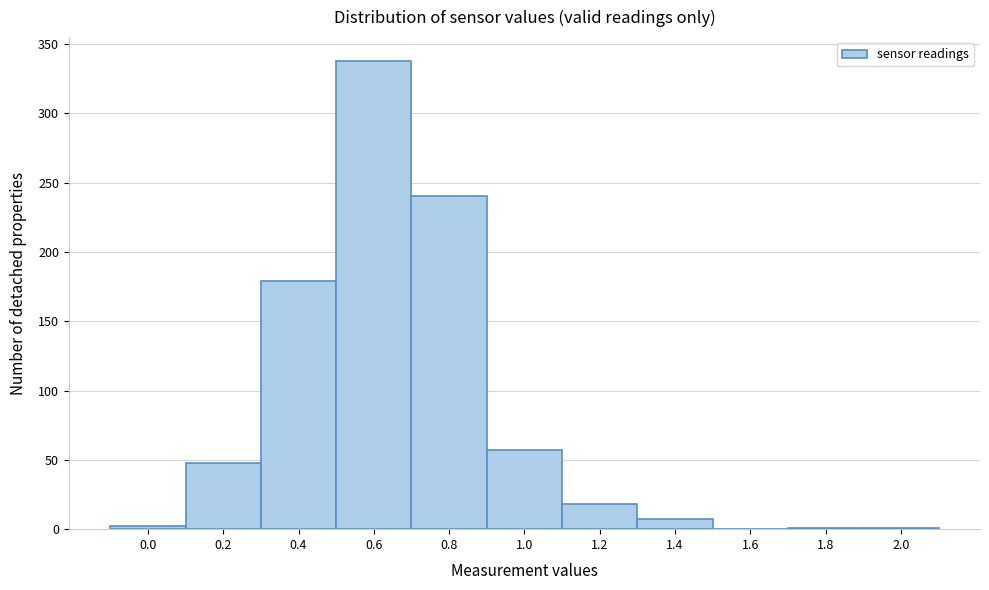

What is the greatest value displayed?

338